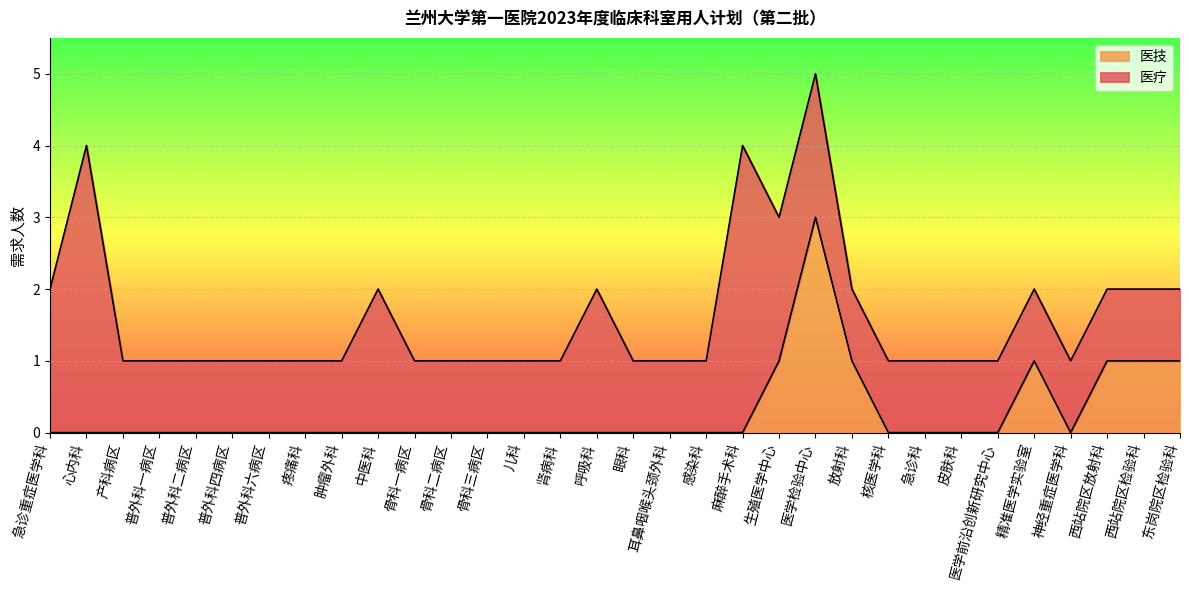

Reading left to right, extract all data points from this chart.

急诊重症医学科=0	心内科=0	产科病区=0	普外科一病区=0	普外科二病区=0	普外科四病区=0	普外科六病区=0	疼痛科=0	肿瘤外科=0	中医科=0	骨科一病区=0	骨科二病区=0	骨科三病区=0	儿科=0	肾病科=0	呼吸科=0	眼科=0	耳鼻咽喉头颈外科=0	感染科=0	麻醉手术科=0	生殖医学中心=1	医学检验中心=3	放射科=1	核医学科=0	急诊科=0	皮肤科=0	医学前沿创新研究中心=0	精准医学实验室=1	神经重症医学科=0	西站院区放射科=1	西站院区检验科=1	东岗院区检验科=1